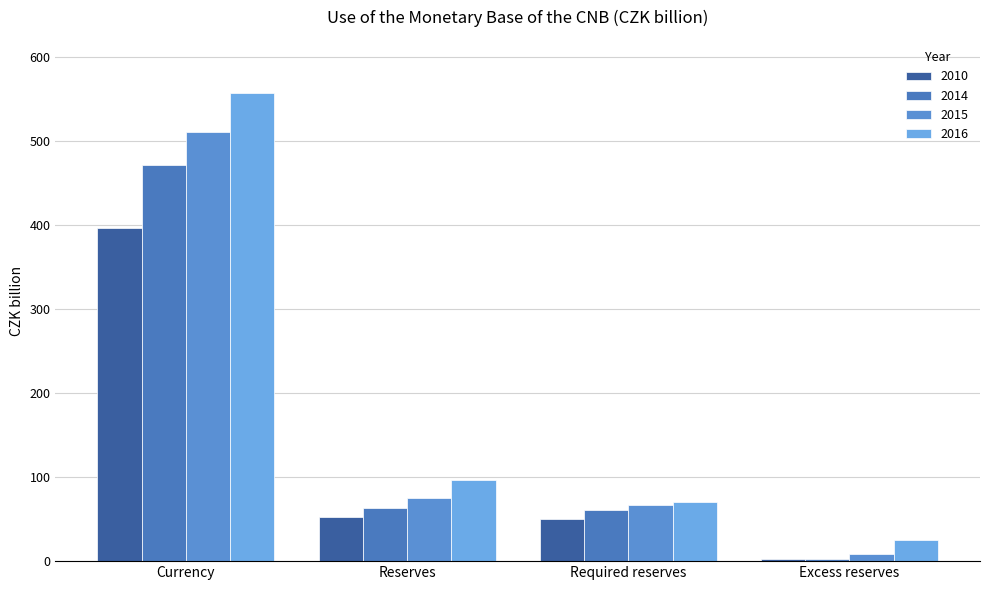

What is the total value across all series at Required reserves?

248.8